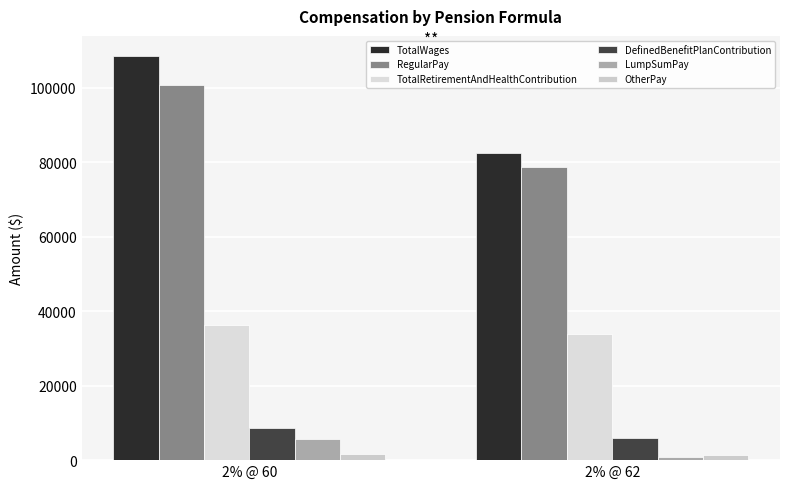

Reading left to right, list all the values displayed in this chart.

TotalWages: 2% @ 60=108459.3	2% @ 62=82531.5
RegularPay: 2% @ 60=100596.9	2% @ 62=78807.0
TotalRetirementAndHealthContribution: 2% @ 60=36302.1	2% @ 62=33949.0
DefinedBenefitPlanContribution: 2% @ 60=8750.3	2% @ 62=6059.5
LumpSumPay: 2% @ 60=5761.4	2% @ 62=826.5
OtherPay: 2% @ 60=1768.9	2% @ 62=1311.5